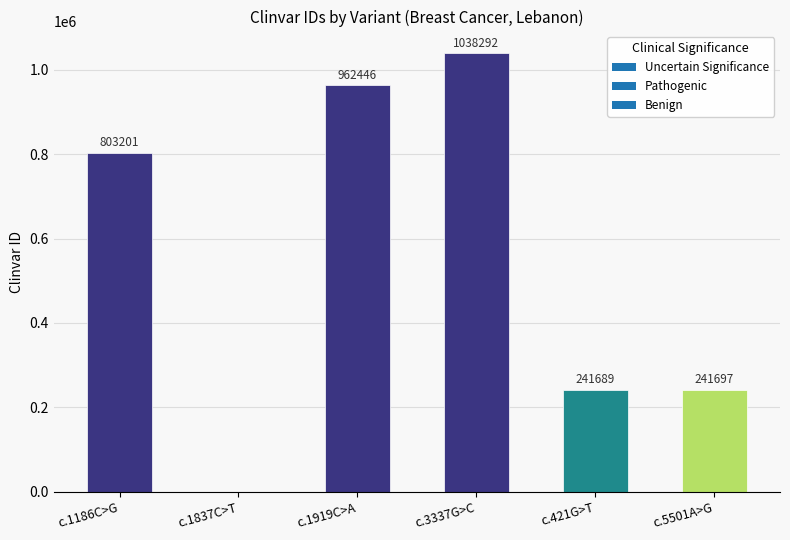

What is the sum of all values?

3287325